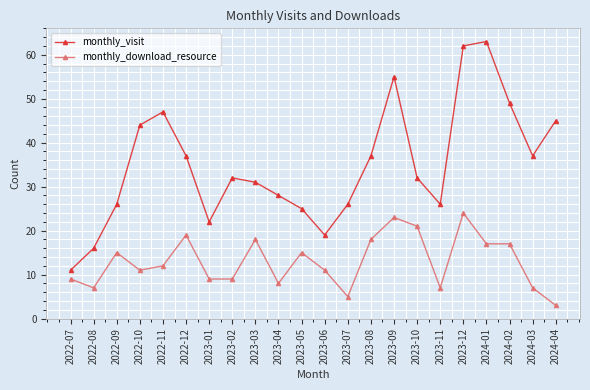

Which series has the largest range (max minus min)?

monthly_visit